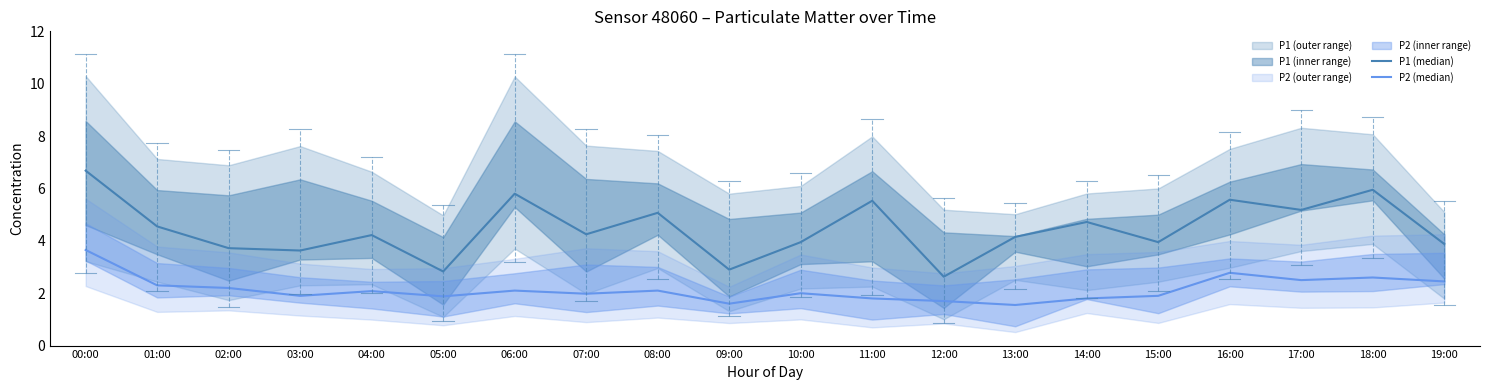

Reading right to left, transcribe all the data shown in this chart.

P1 (median): 19:00=3.9	18:00=6.0	17:00=5.2	16:00=5.6	15:00=4.0	14:00=4.7	13:00=4.2	12:00=2.6	11:00=5.5	10:00=4.0	09:00=2.9	08:00=5.1	07:00=4.2	06:00=5.8	05:00=2.8	04:00=4.2	03:00=3.6	02:00=3.7	01:00=4.5	00:00=6.7
P2 (median): 19:00=2.5	18:00=2.6	17:00=2.5	16:00=2.8	15:00=1.9	14:00=1.8	13:00=1.6	12:00=1.7	11:00=1.8	10:00=2.0	09:00=1.6	08:00=2.1	07:00=2.0	06:00=2.1	05:00=1.9	04:00=2.1	03:00=1.9	02:00=2.2	01:00=2.3	00:00=3.6